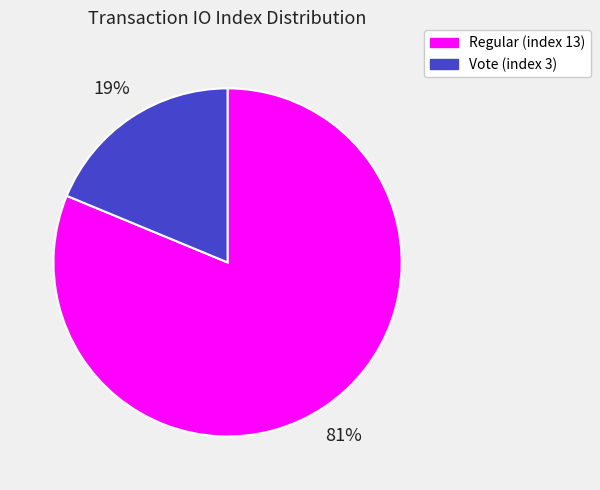

To the nearest percent, what portion does Vote (index 3) represent?

19%